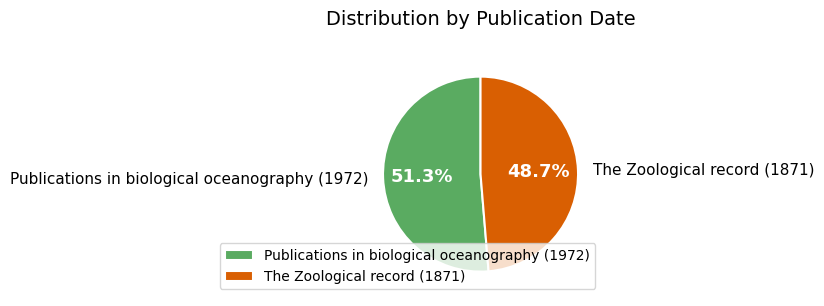

To the nearest percent, what percentage of the pie is Publications in biological oceanography (1972)?

51%